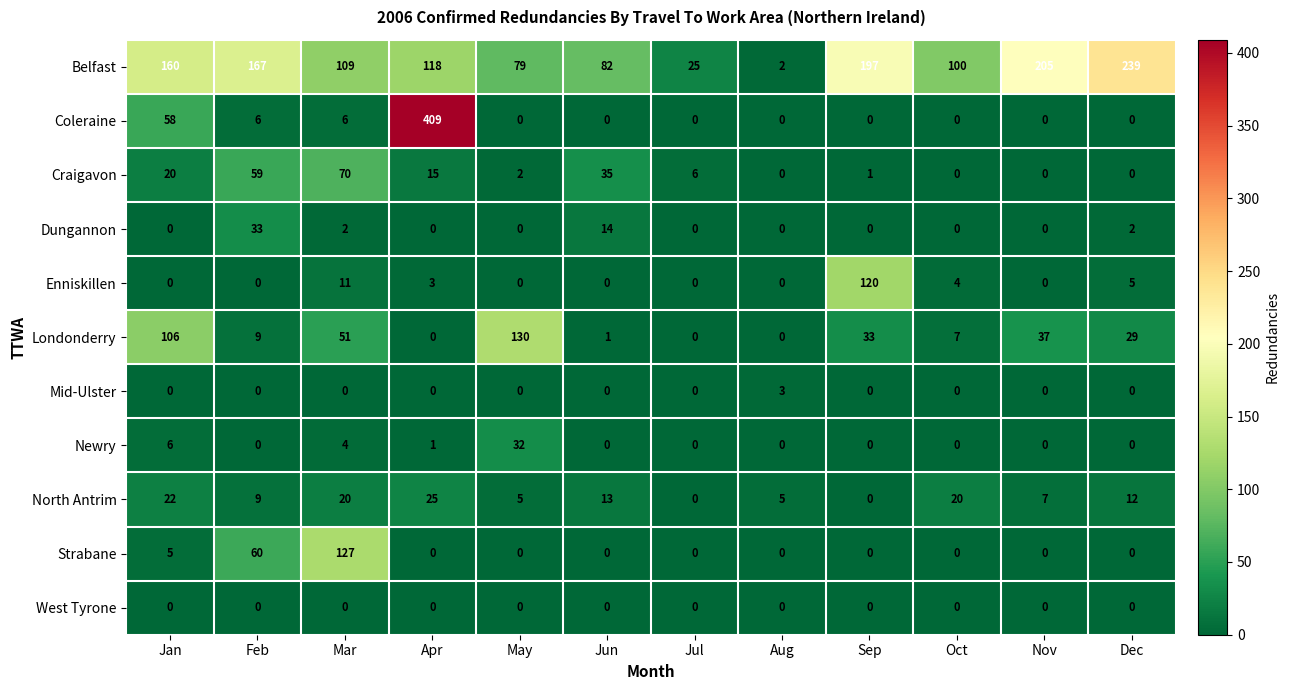

Which series changed the most between Feb and Aug?

Belfast